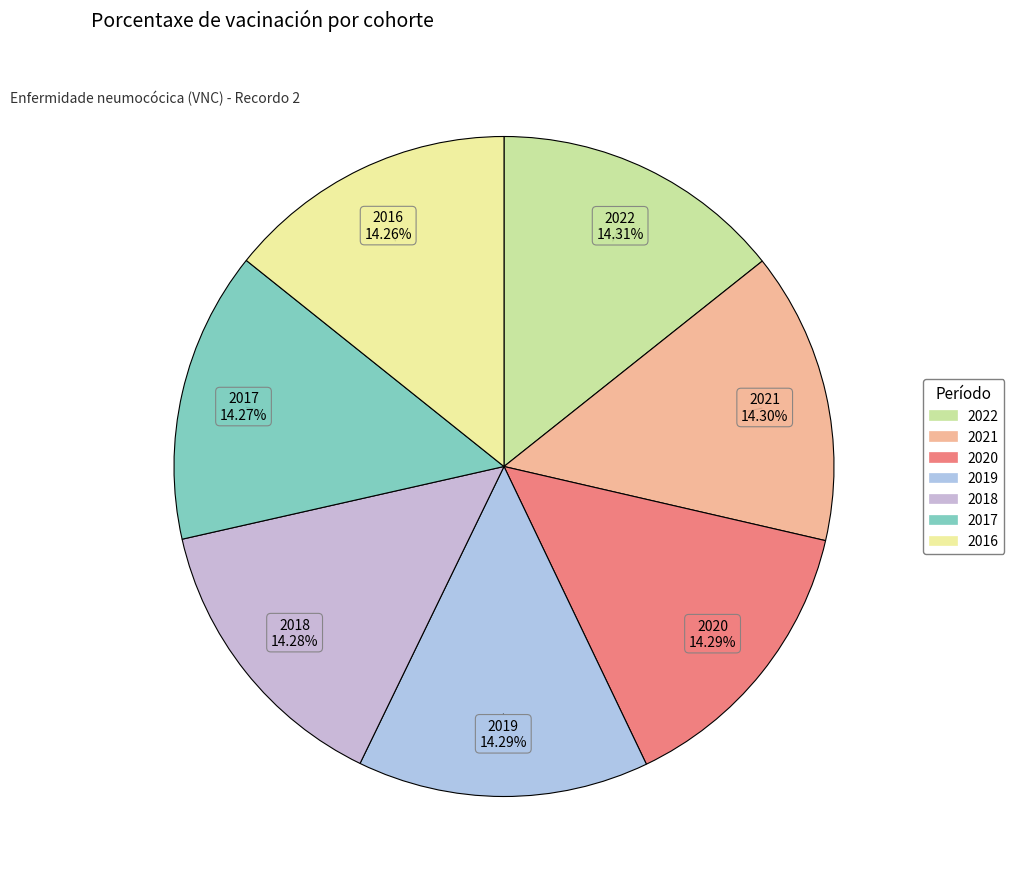

To the nearest percent, what portion does 2019 represent?

14%